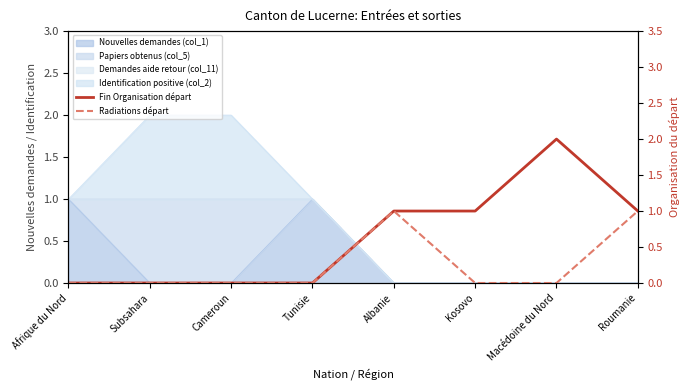

What is the highest value of the Fin Organisation départ (col_16) series?

2